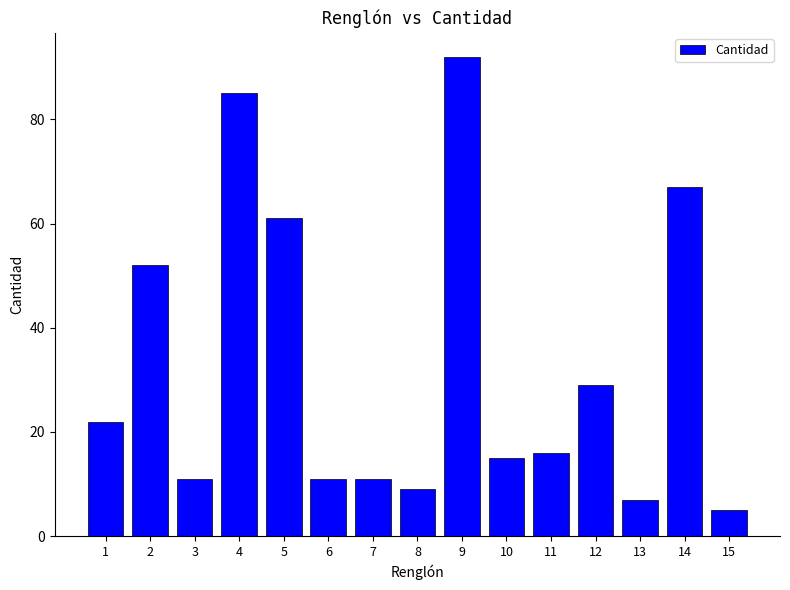

What is the sum of the values at 10 and 5?

76